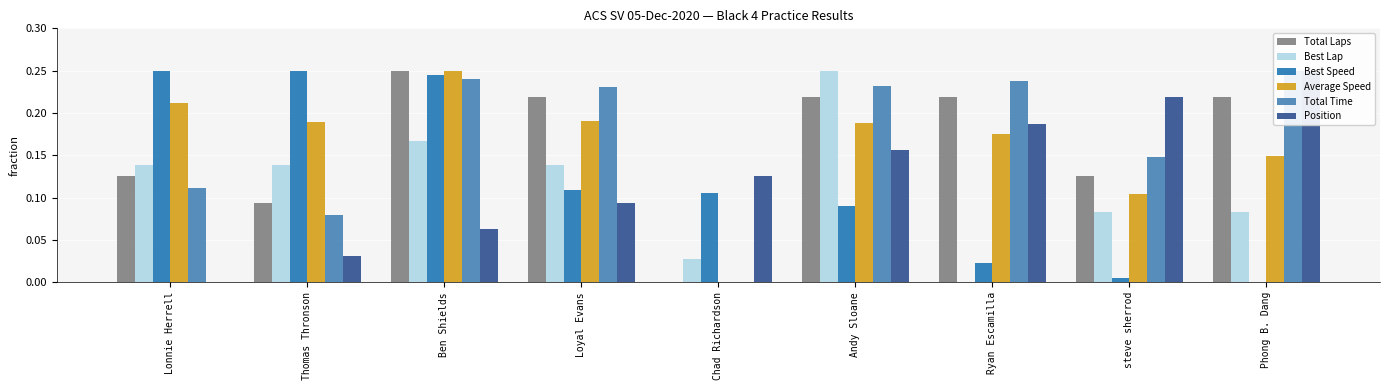

List the labels in order of Total Laps value, smallest first.

Chad Richardson, Thomas Thronson, Lonnie Herrell, steve sherrod, Loyal Evans, Andy Sloane, Ryan Escamilla, Phong B. Dang, Ben Shields